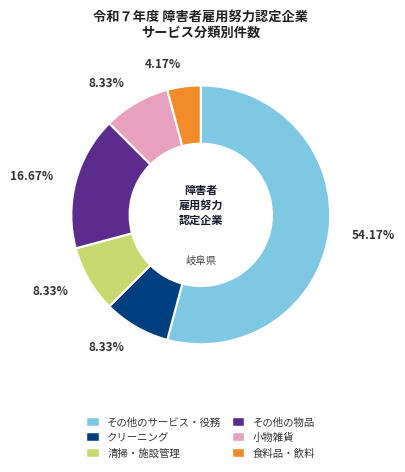

Which slice is the largest?

その他のサービス・役務